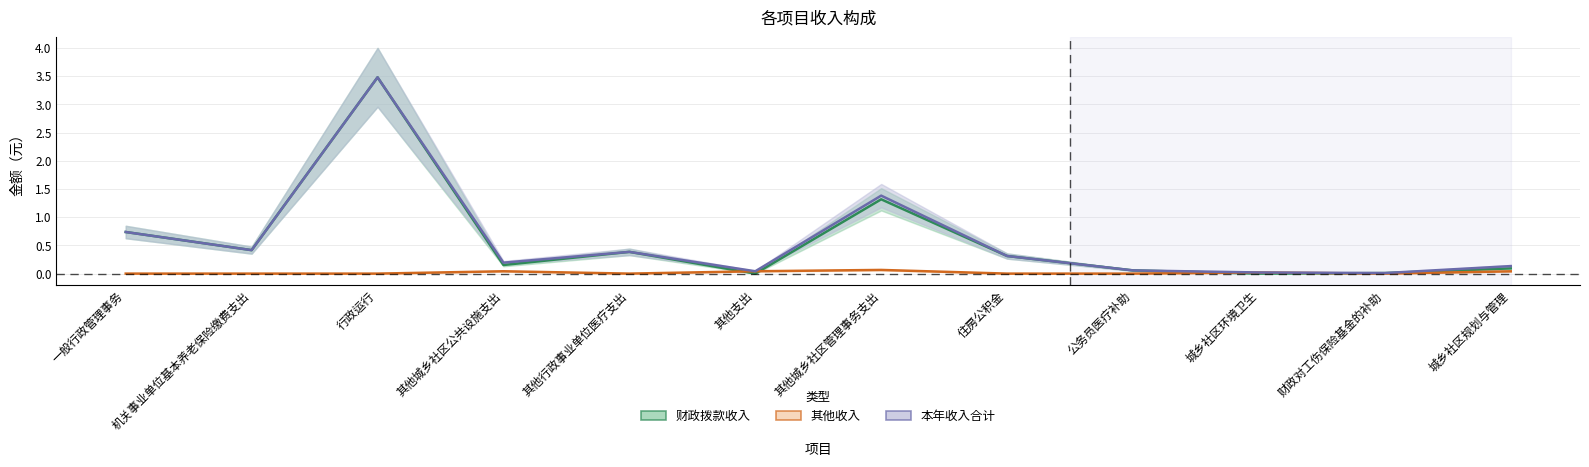

Reading left to right, what are all the values shown in this chart?

财政拨款收入: 一般行政管理事务=0.7	机关事业单位基本养老保险缴费支出=0.4	行政运行=3.5	其他城乡社区公共设施支出=0.2	其他行政事业单位医疗支出=0.4	其他支出=0.0	其他城乡社区管理事务支出=1.3	住房公积金=0.3	公务员医疗补助=0.1	城乡社区环境卫生=0.0	财政对工伤保险基金的补助=0.0	城乡社区规划与管理=0.1
其他收入: 一般行政管理事务=0.0	机关事业单位基本养老保险缴费支出=0.0	行政运行=0.0	其他城乡社区公共设施支出=0.0	其他行政事业单位医疗支出=0.0	其他支出=0.0	其他城乡社区管理事务支出=0.1	住房公积金=0.0	公务员医疗补助=0.0	城乡社区环境卫生=0.0	财政对工伤保险基金的补助=0.0	城乡社区规划与管理=0.0
本年收入合计: 一般行政管理事务=0.7	机关事业单位基本养老保险缴费支出=0.4	行政运行=3.5	其他城乡社区公共设施支出=0.2	其他行政事业单位医疗支出=0.4	其他支出=0.0	其他城乡社区管理事务支出=1.4	住房公积金=0.3	公务员医疗补助=0.1	城乡社区环境卫生=0.0	财政对工伤保险基金的补助=0.0	城乡社区规划与管理=0.1